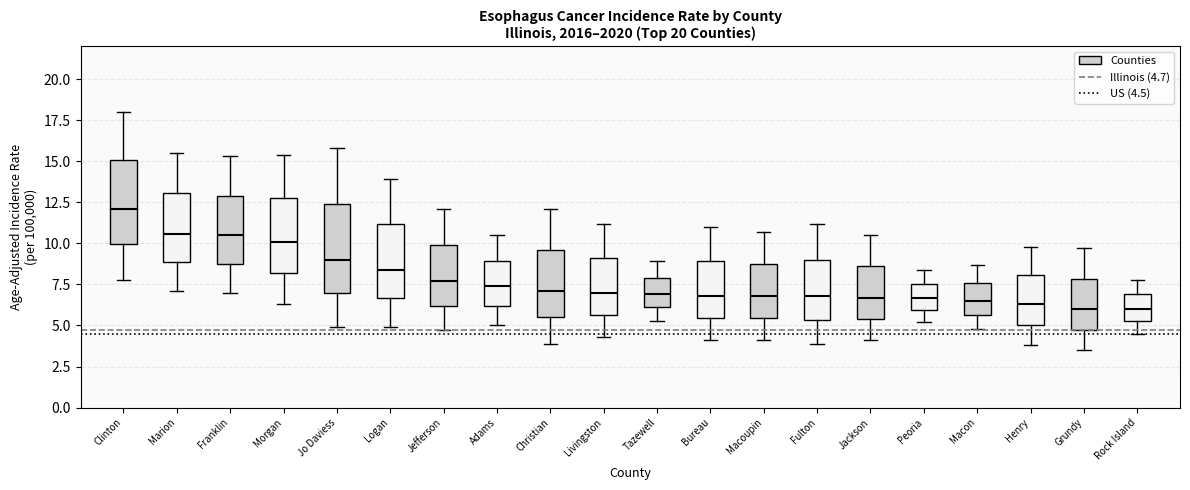

Reading left to right, read every box against the y-axis: the position of its median line, the range the box covers, and the ends of its whiskers. The values are not printed on the chart, so give them approximately, as read against the axis.

Clinton: median 12.0, box 10.0 to 15.0, whiskers 8.0 to 18.0
Marion: median 10.5, box 9.0 to 13.0, whiskers 7.0 to 15.5
Franklin: median 10.5, box 9.0 to 13.0, whiskers 7.0 to 15.5
Morgan: median 10.0, box 8.0 to 13.0, whiskers 6.5 to 15.5
Jo Daviess: median 9.0, box 7.0 to 12.5, whiskers 5.0 to 16.0
Logan: median 8.5, box 6.5 to 11.0, whiskers 5.0 to 14.0
Jefferson: median 7.5, box 6.0 to 10.0, whiskers 4.5 to 12.0
Adams: median 7.5, box 6.0 to 9.0, whiskers 5.0 to 10.5
Christian: median 7.0, box 5.5 to 9.5, whiskers 4.0 to 12.0
Livingston: median 7.0, box 5.5 to 9.0, whiskers 4.5 to 11.0
Tazewell: median 7.0, box 6.0 to 8.0, whiskers 5.5 to 9.0
Bureau: median 7.0, box 5.5 to 9.0, whiskers 4.0 to 11.0
Macoupin: median 7.0, box 5.5 to 9.0, whiskers 4.0 to 10.5
Fulton: median 7.0, box 5.5 to 9.0, whiskers 4.0 to 11.0
Jackson: median 6.5, box 5.5 to 8.5, whiskers 4.0 to 10.5
Peoria: median 6.5, box 6.0 to 7.5, whiskers 5.0 to 8.5
Macon: median 6.5, box 5.5 to 7.5, whiskers 5.0 to 8.5
Henry: median 6.5, box 5.0 to 8.0, whiskers 4.0 to 10.0
Grundy: median 6.0, box 5.0 to 8.0, whiskers 3.5 to 9.5
Rock Island: median 6.0, box 5.5 to 7.0, whiskers 4.5 to 8.0